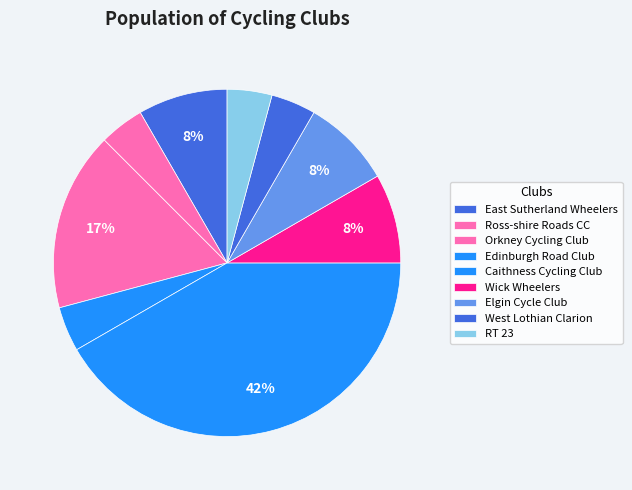

To the nearest percent, what percentage of the pie is Elgin Cycle Club?

8%